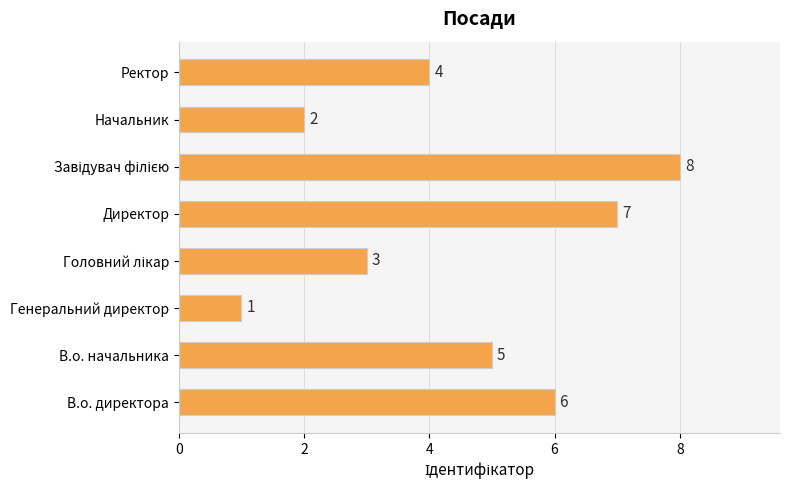

The chart shows a value of 11 at В.о. директора. True or false?

False